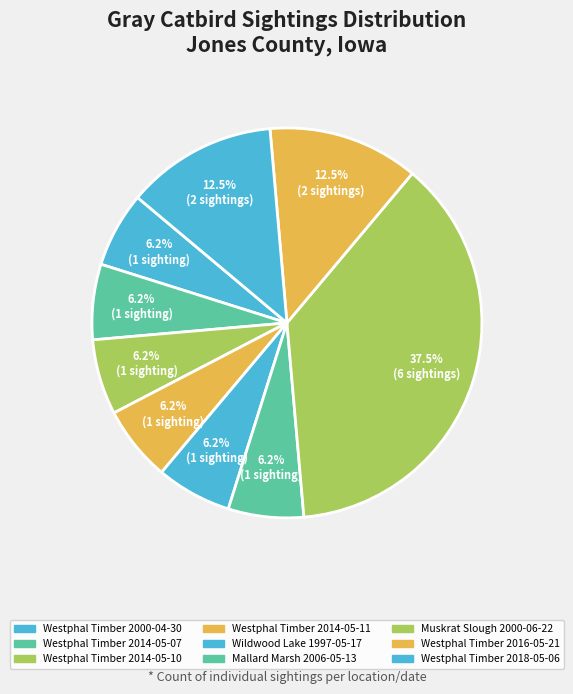

True or false: Wildwood Lake 1997-05-17 accounts for 6% of the total.

True